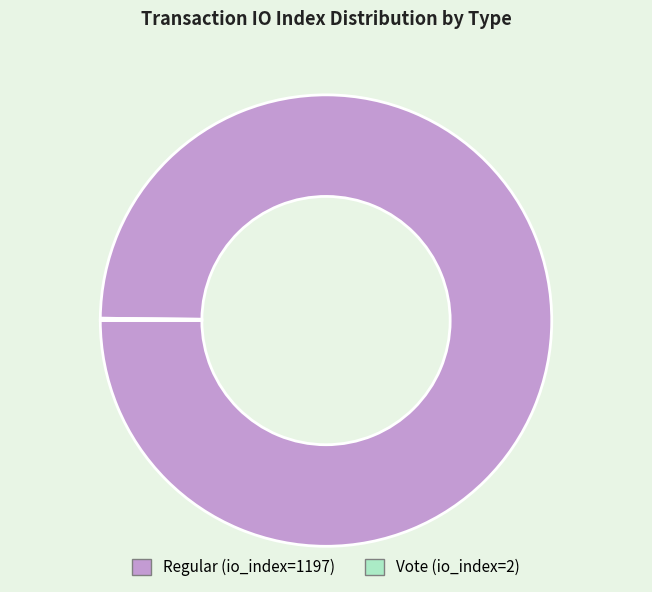

Does Regular (io_index=1197) account for over 50% of the chart?

Yes